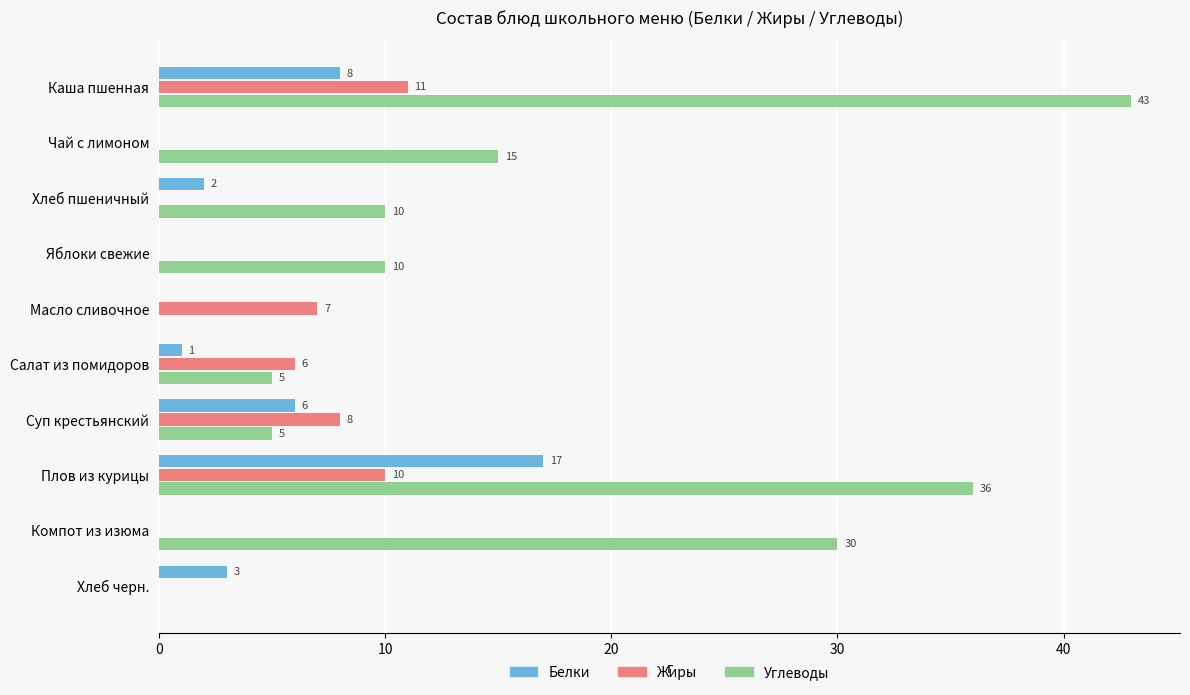

Between Яблоки свежие and Суп крестьянский, which series saw the biggest shift?

Жиры